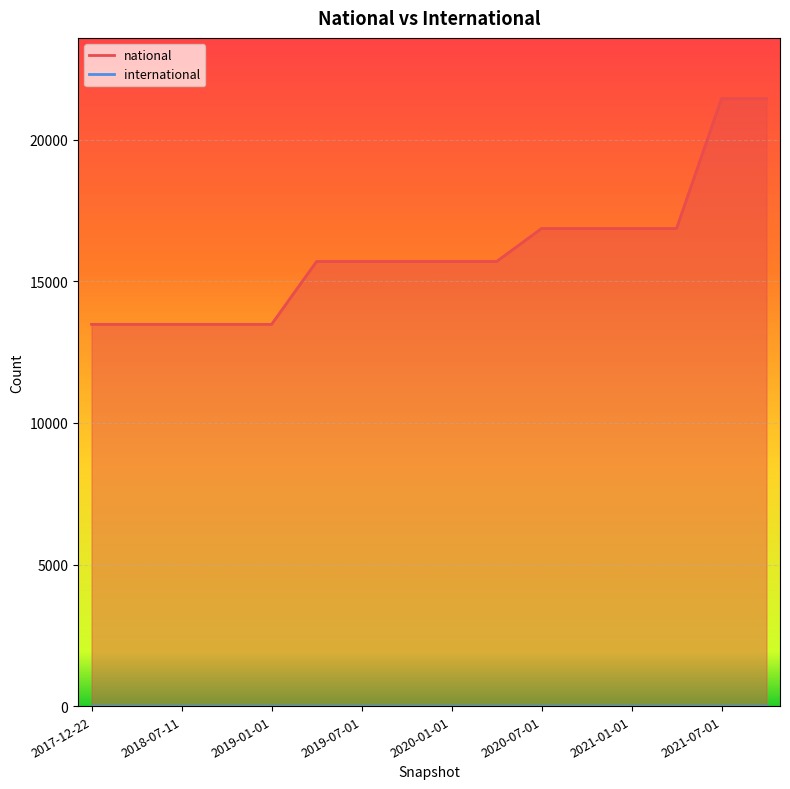

Which label corresponds to the largest value in the chart?

2021-07-01